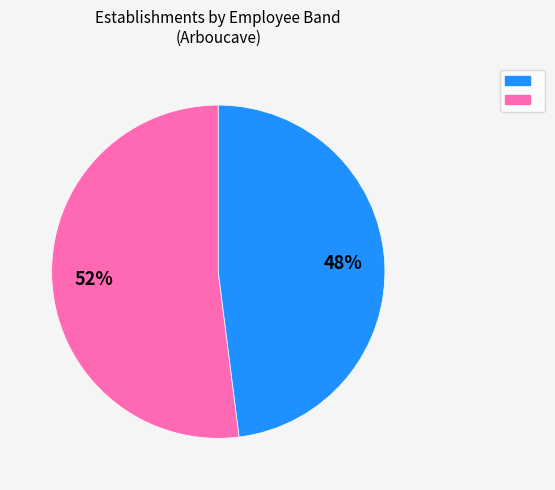

Does any single category account for the majority?

Yes